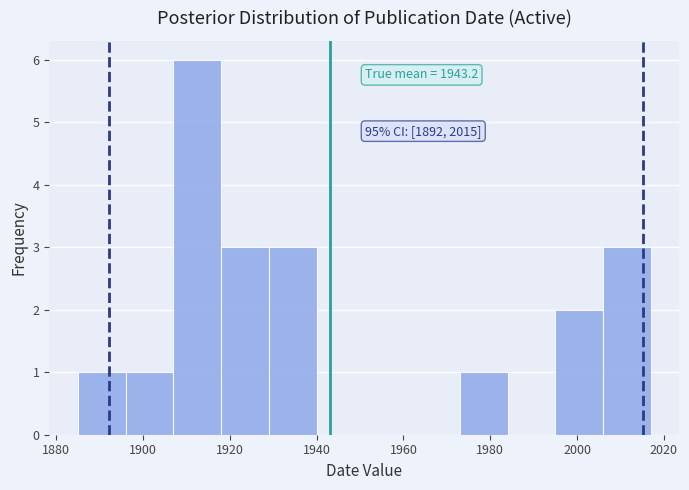

Which range on the x-axis has the tallest bar?

1907 to 1918